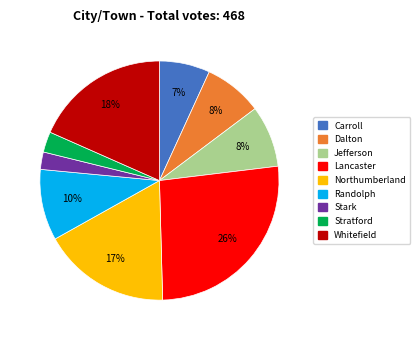

To the nearest percent, what is the difference between the Dalton and Randolph slice percentages?

2%